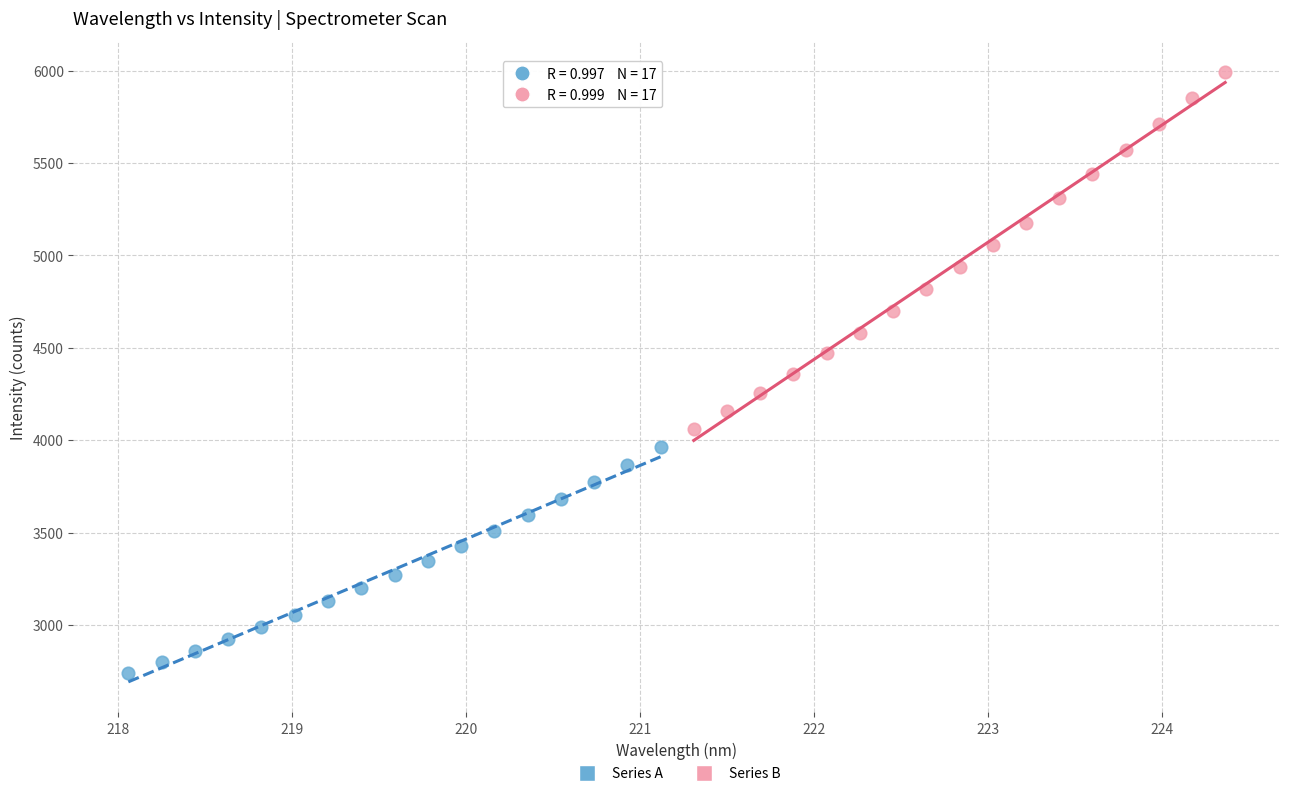

Which series contains the lowest Y value?

Series A